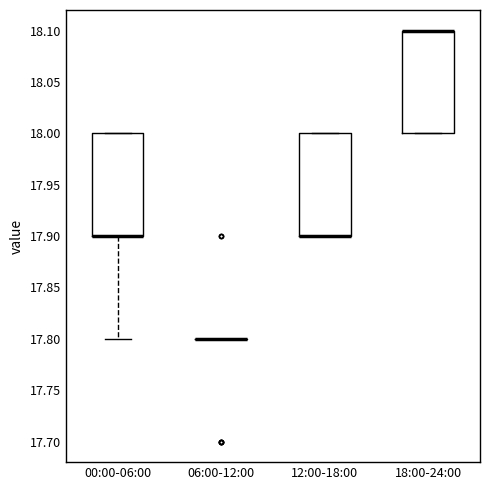

Reading left to right, transcribe this box plot: for each box, give where its median line is, the range the box spans, and where its two whiskers end, as read against the y-axis. The values are not printed on the chart, so give them approximately, as read against the axis.

00:00-06:00: median 17.9 (drawn on the box's lower edge), box 17.9 to 18.0, whiskers 17.8 to 18.0
06:00-12:00: box collapsed to a line at 17.8, whiskers 17.8 to 17.8
12:00-18:00: median 17.9 (drawn on the box's lower edge), box 17.9 to 18.0, whiskers 17.9 to 18.0
18:00-24:00: median 18.1 (drawn on the box's upper edge), box 18.0 to 18.1, whiskers 18.0 to 18.1